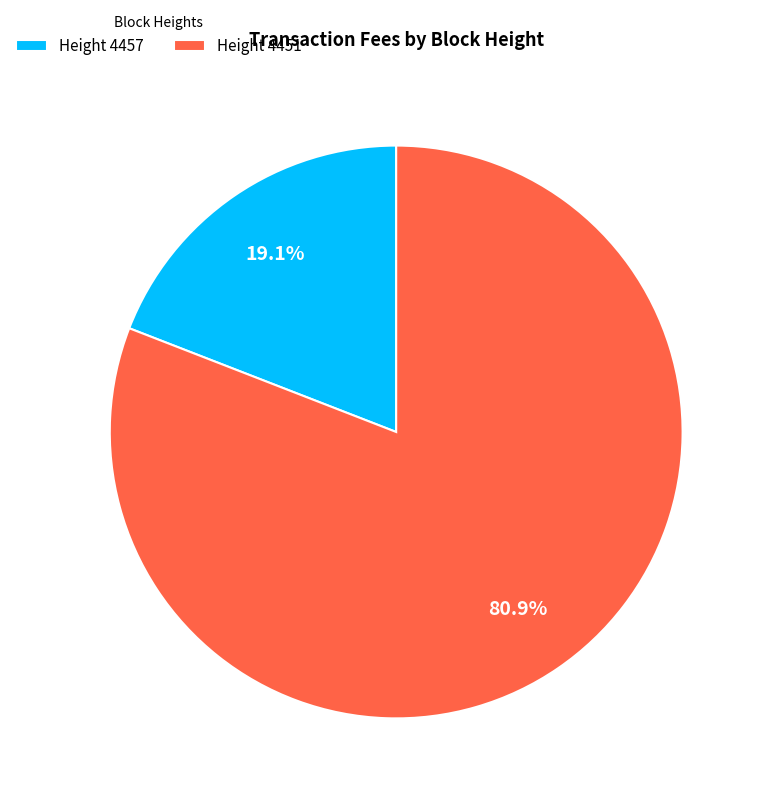

How many segments does this pie chart have?

2